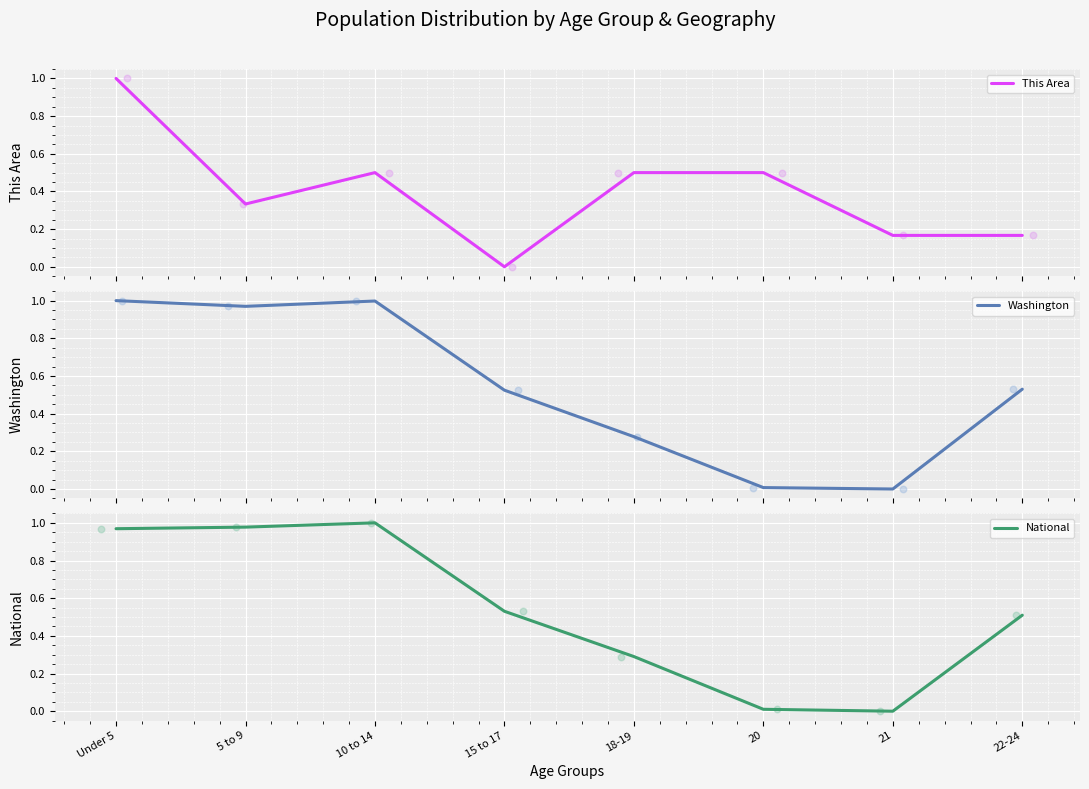

What are all the series names shown in the legend?

This Area, Washington, National